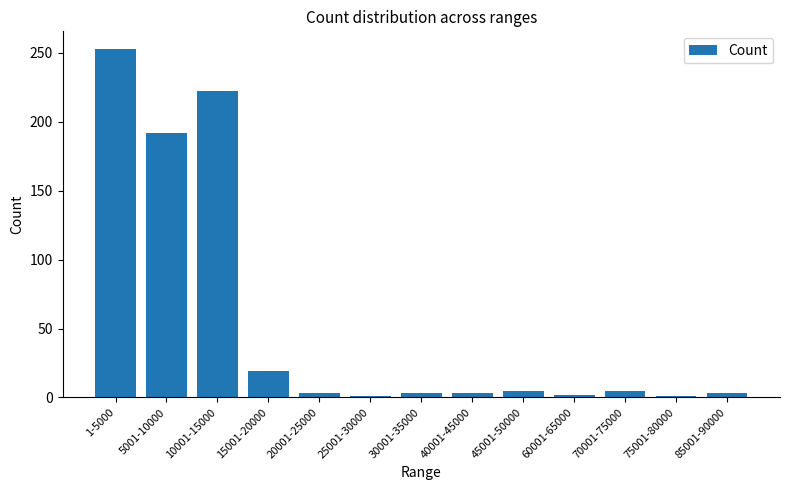

What is the difference between the maximum and minimum values?

252